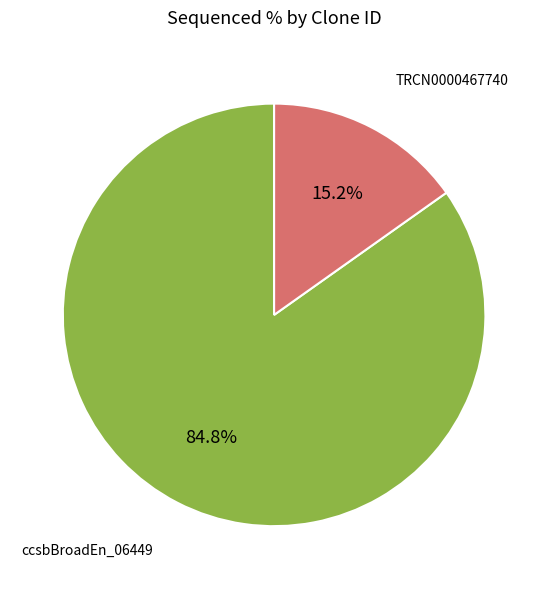

Between ccsbBroadEn_06449 and TRCN0000467740, which is larger?

ccsbBroadEn_06449